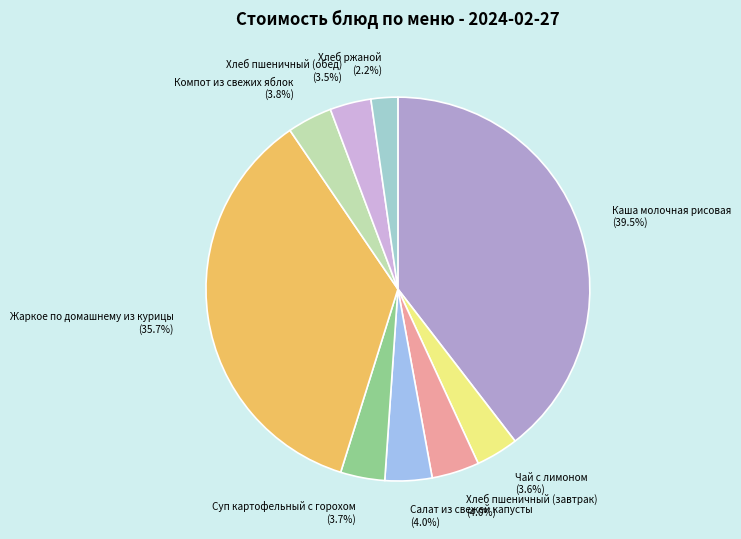

Does Хлеб пшеничный (завтрак) represent more than half of the total?

No